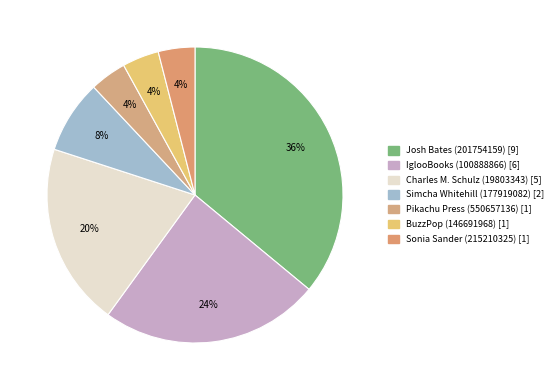

To the nearest percent, what is the combined percentage of Pikachu Press (550657136) and IglooBooks (100888866)?

28%